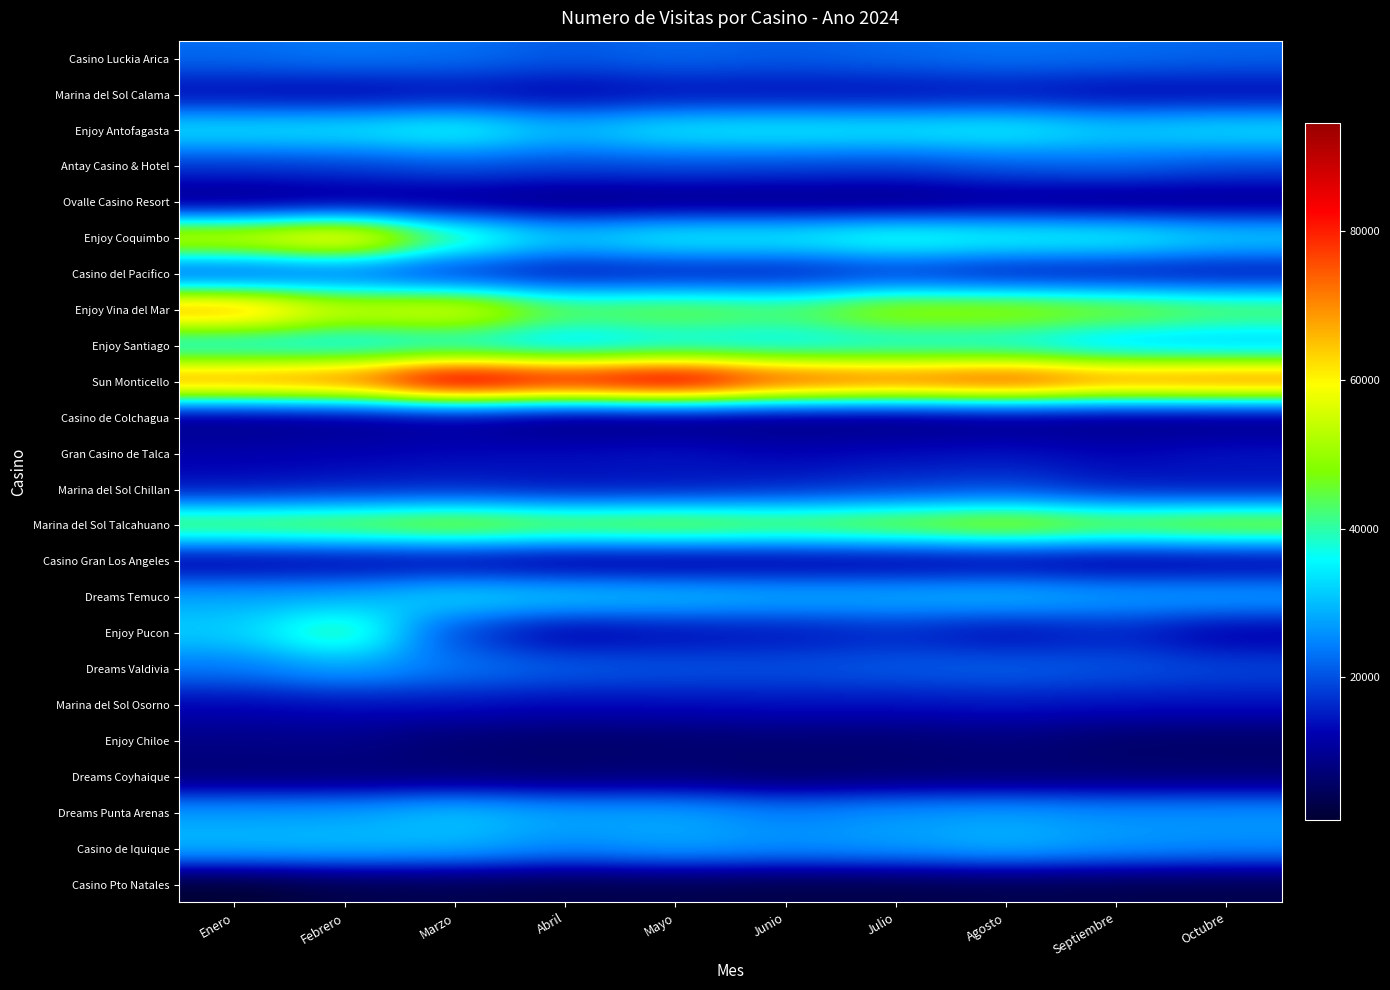

List the series in order of their peak value, highest first.

Sun Monticello, Enjoy Vina del Mar, Enjoy Coquimbo, Marina del Sol Talcahuano, Enjoy Pucon, Enjoy Antofagasta, Enjoy Santiago, Dreams Temuco, Dreams Punta Arenas, Casino de Iquique, Dreams Valdivia, Casino Luckia Arica, Antay Casino & Hotel, Casino del Pacifico, Marina del Sol Chillan, Marina del Sol Osorno, Gran Casino de Talca, Marina del Sol Calama, Casino Gran Los Angeles, Casino de Colchagua, Enjoy Chiloe, Ovalle Casino Resort, Dreams Coyhaique, Casino Pto Natales